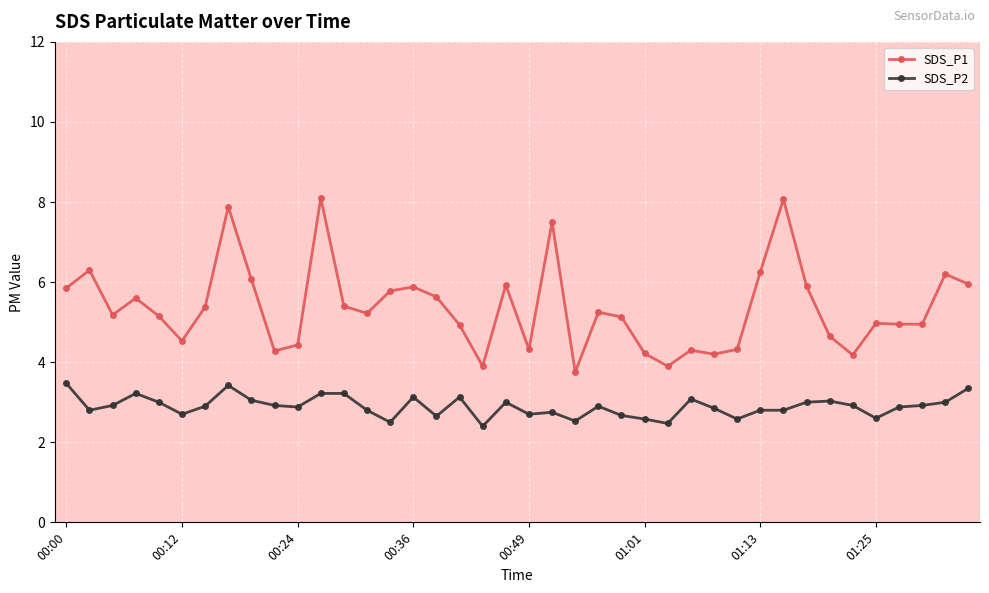

What is the average value of the SDS_P1 series?

5.4